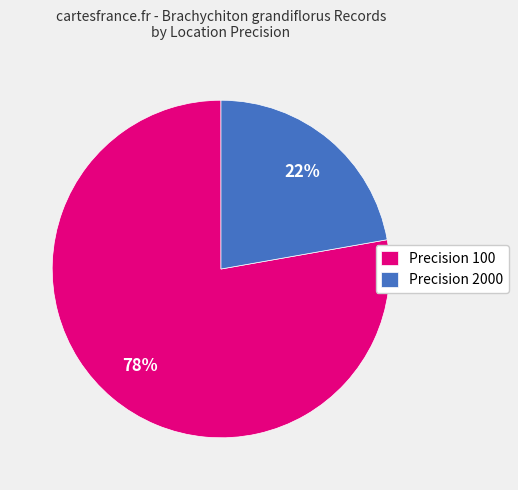

Between Precision 2000 and Precision 100, which is larger?

Precision 100